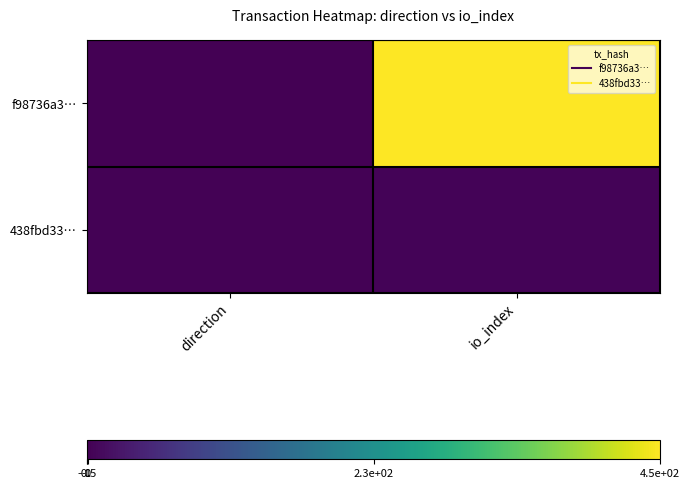

Reading left to right, transcribe all the data shown in this chart.

f98736a3…: direction=-1	io_index=454
438fbd33…: direction=1	io_index=3